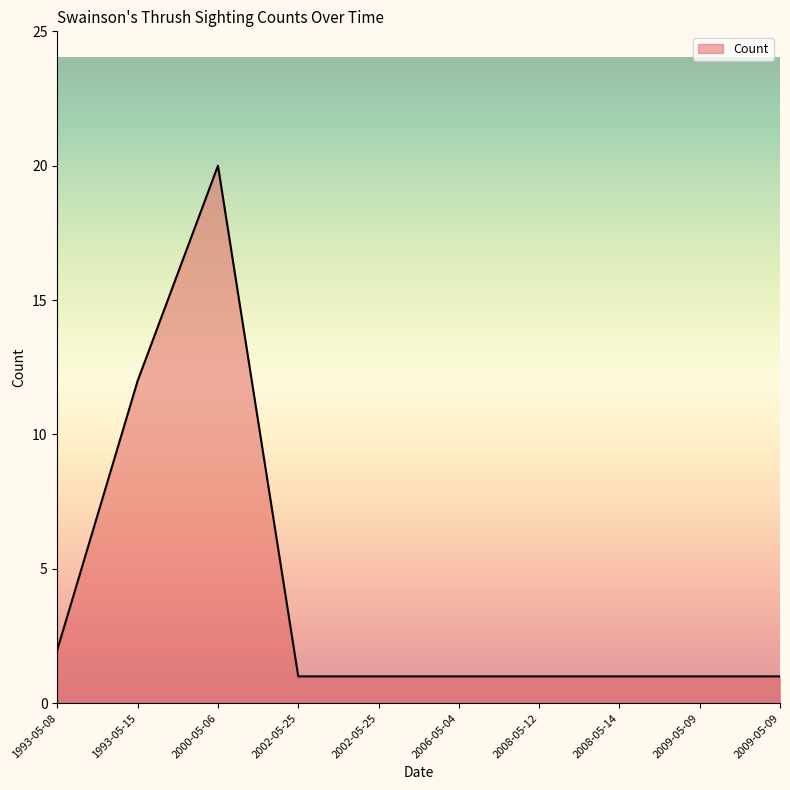

Which label corresponds to the smallest value in the chart?

2002-05-25